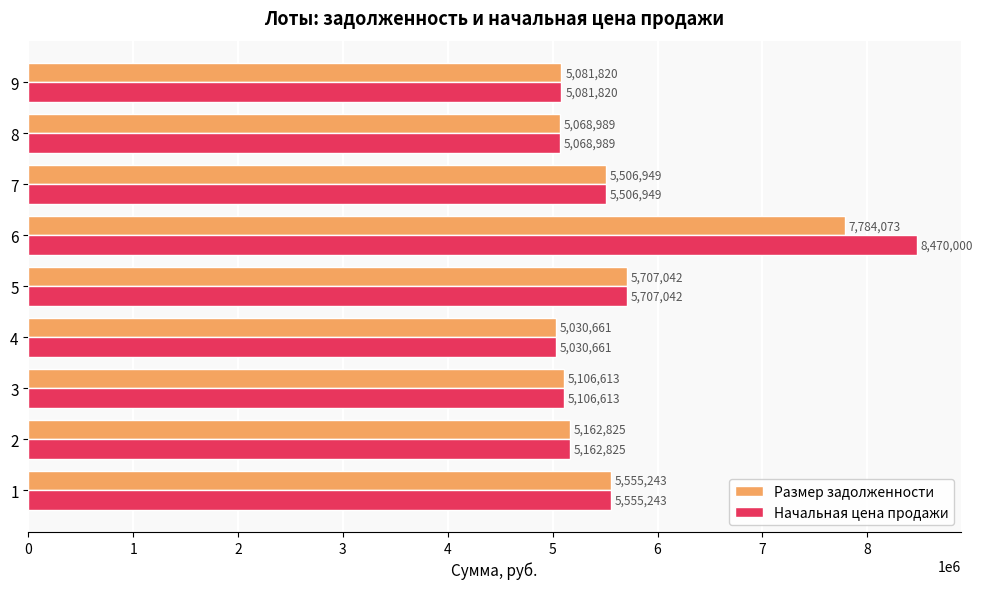

True or false: Начальная цена продажи has a value of 2241541.8 at 3.

False